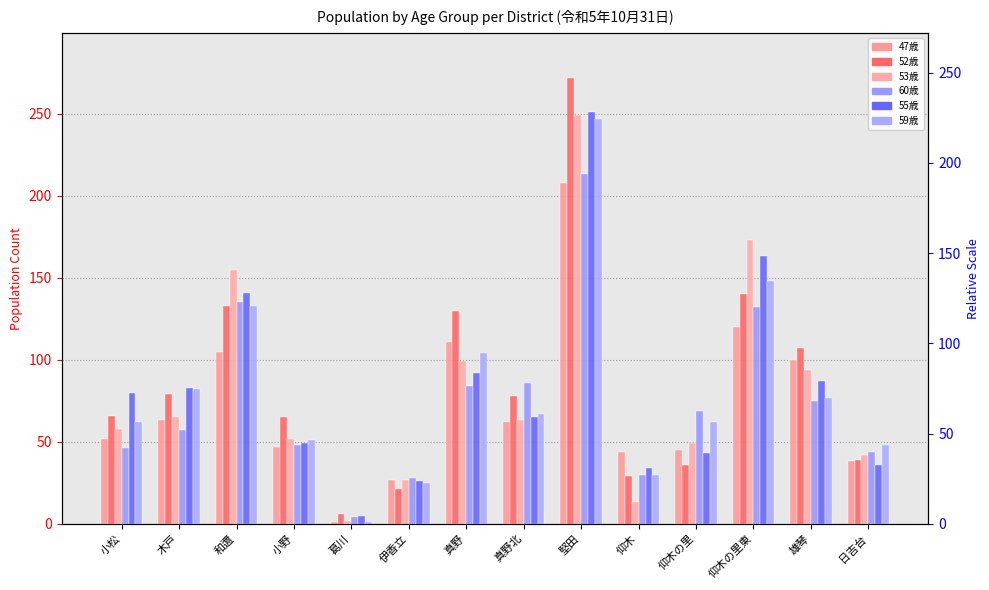

What is the difference between the highest and lowest values at 真野?

46